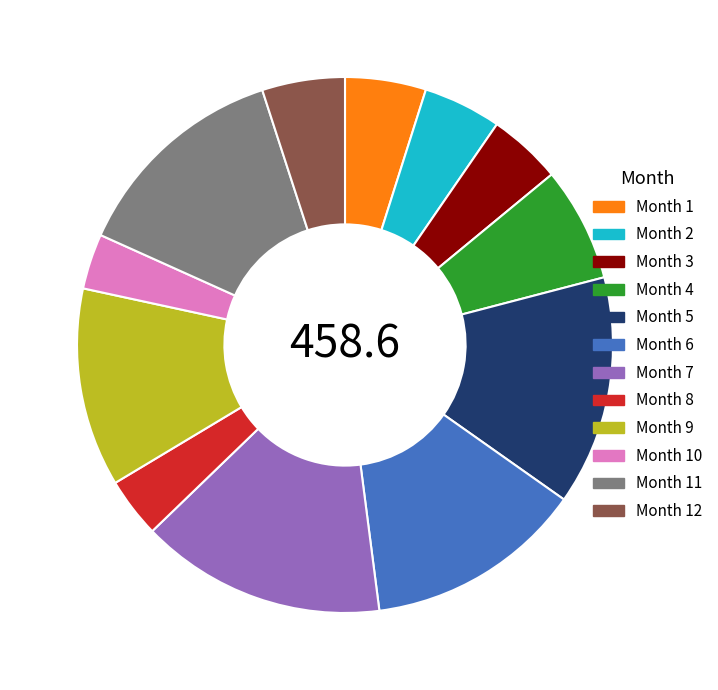

True or false: Month 7 accounts for 8% of the total.

False